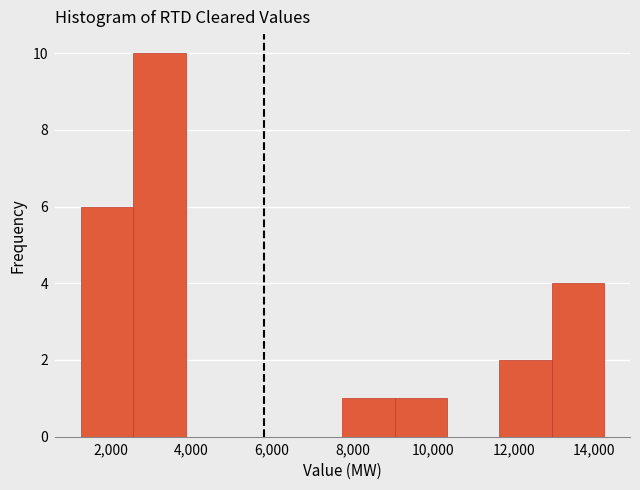

Reading left to right, list every bar in this chart as the range it spans on the x-axis followed by its height. Neither the bar edges nor the heights are printed on the chart, so give them approximately, as read against the axes.

1200 to 2600: 6
2600 to 3800: 10
3800 to 5200: 0
5200 to 6400: 0
6400 to 7800: 0
7800 to 9000: 1
9000 to 10400: 1
10400 to 11600: 0
11600 to 13000: 2
13000 to 14200: 4